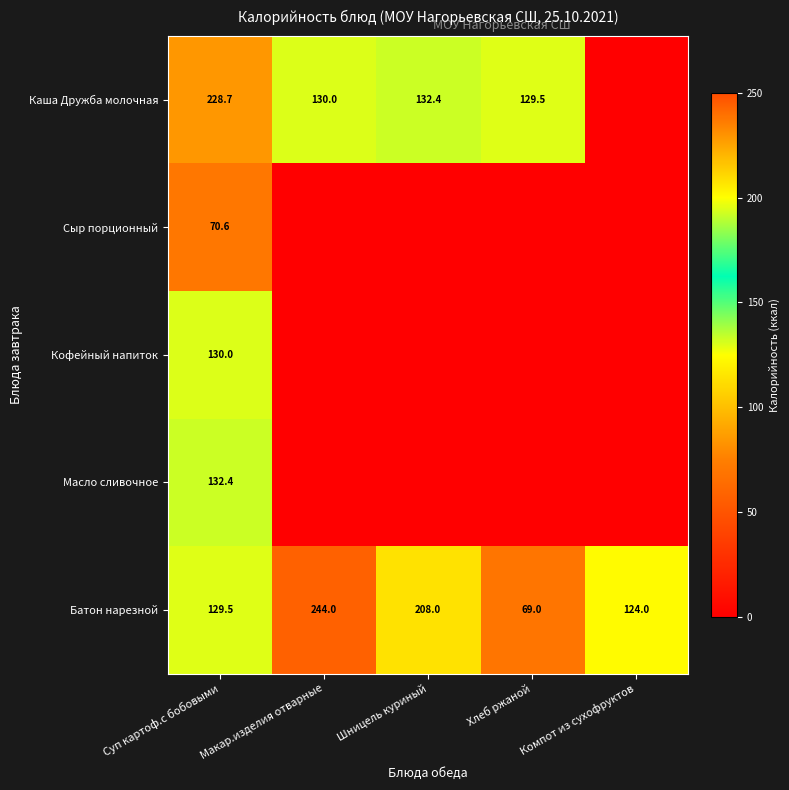

At Суп картоф.с бобовыми, list the series in order from largest to smallest.

Каша Дружба молочная, Масло сливочное, Кофейный напиток, Батон нарезной, Сыр порционный